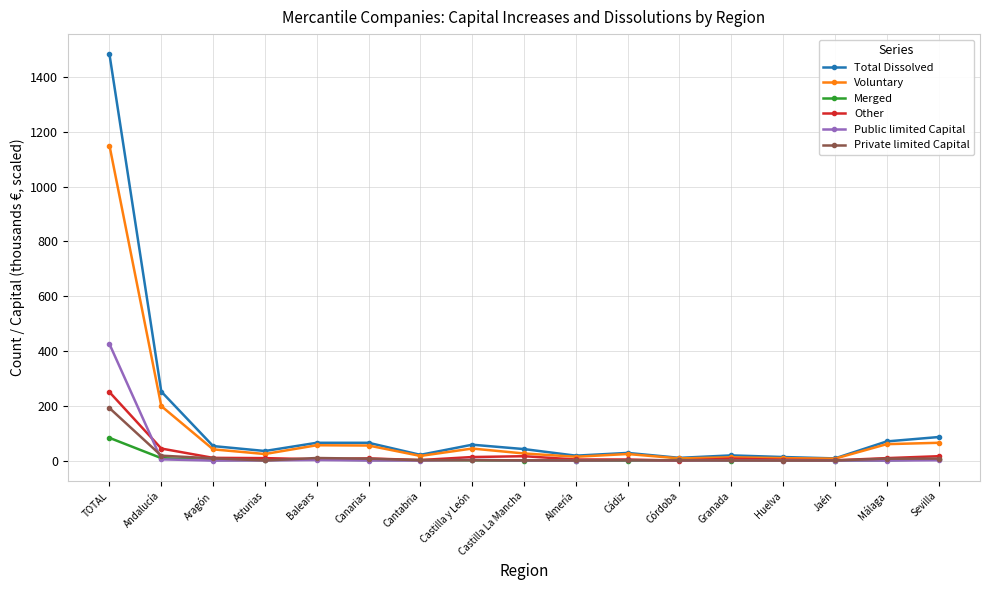

How many data points in Merged are less than 2?

8